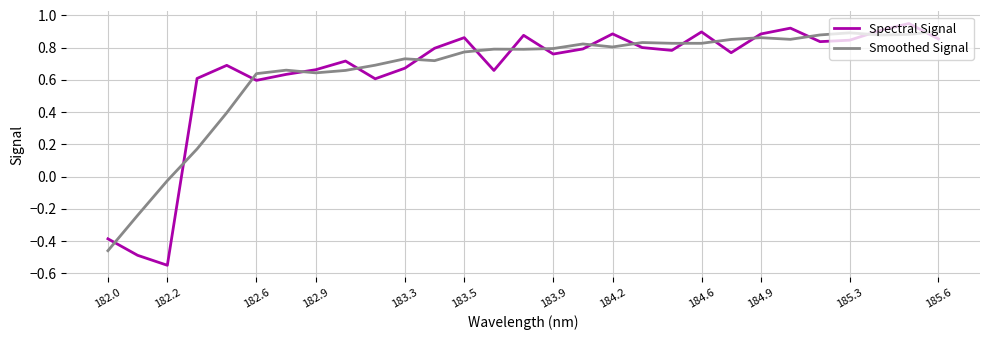

Which series has the largest range (max minus min)?

Spectral Signal